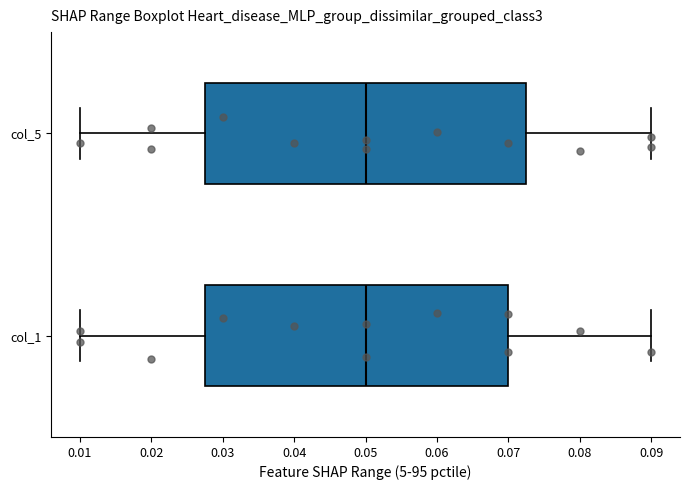

Which box is the widest, from its left edge to its right edge?

col_5